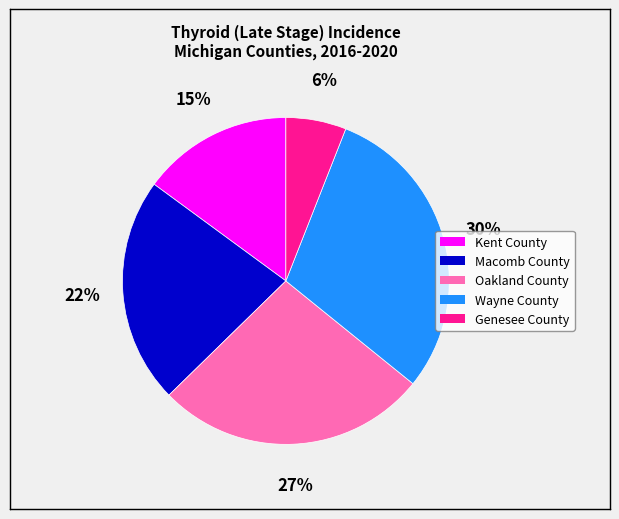

What is the largest slice in the pie chart?

Wayne County